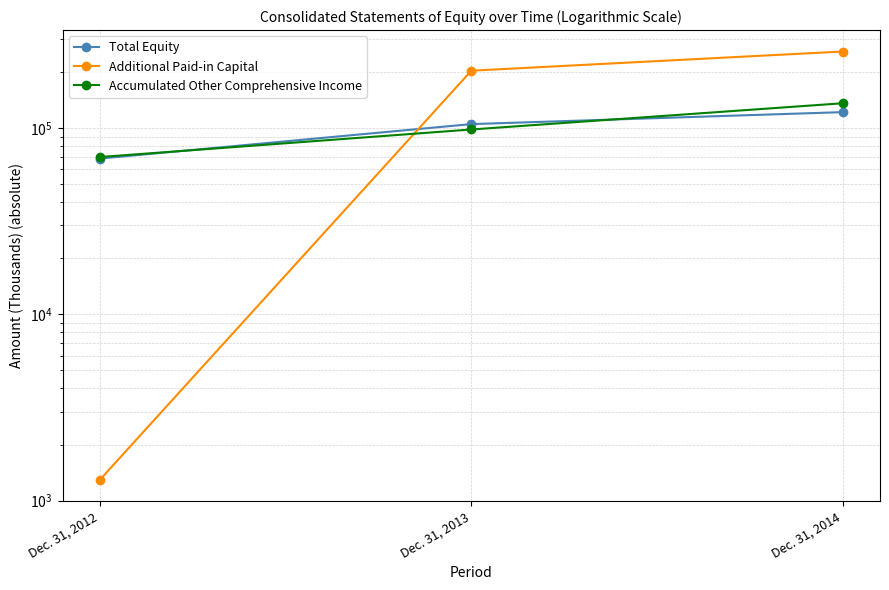

How many data points in Total Equity are above 105023?

1